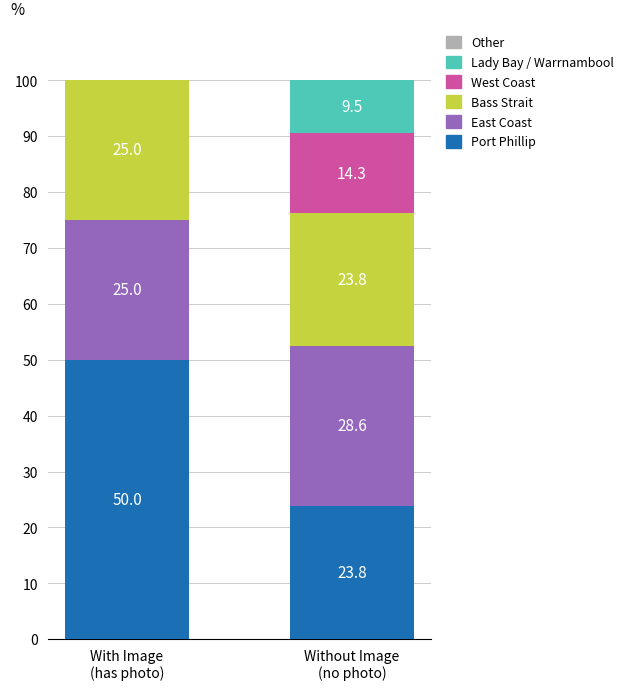

What is the total value across all series at With Image
(has photo)?

100.0